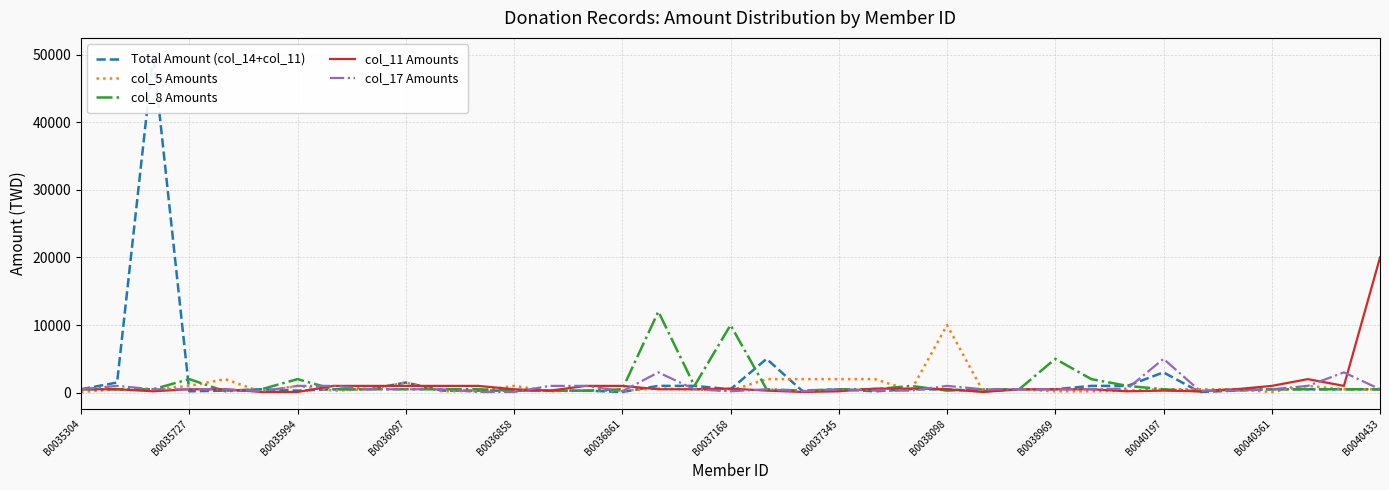

Reading right to left, extract all data points from this chart.

Total Amount (col_14+col_11): 500	500	500	500	300	100	3000	1000	1000	500	500	200	500	500	200	500	200	5000	500	1000	1000	100	300	300	300	300	300	1500	500	500	300	500	300	200	50000	1500	500
col_5 Amounts: 500	500	1000	100	500	500	500	300	200	200	500	200	10000	300	2000	2000	2000	2000	300	500	600	300	300	200	1000	250	200	1500	500	300	1000	100	2000	1000	500	500	100
col_8 Amounts: 500	500	500	500	500	200	500	1000	2000	5000	500	500	300	1000	500	500	300	500	10000	1000	12000	500	300	300	300	500	500	500	500	500	2000	500	200	2000	500	500	500
col_11 Amounts: 20000	1000	2000	1000	500	200	300	200	500	500	500	100	500	600	600	200	100	300	600	500	500	1000	1000	300	500	1000	1000	1000	1000	1000	100	100	500	500	200	500	500
col_17 Amounts: 500	3000	1000	500	300	300	5000	600	500	500	500	500	1000	300	300	500	200	500	200	500	3000	200	1000	1000	100	100	500	500	500	1000	1000	200	500	500	500	1000	500